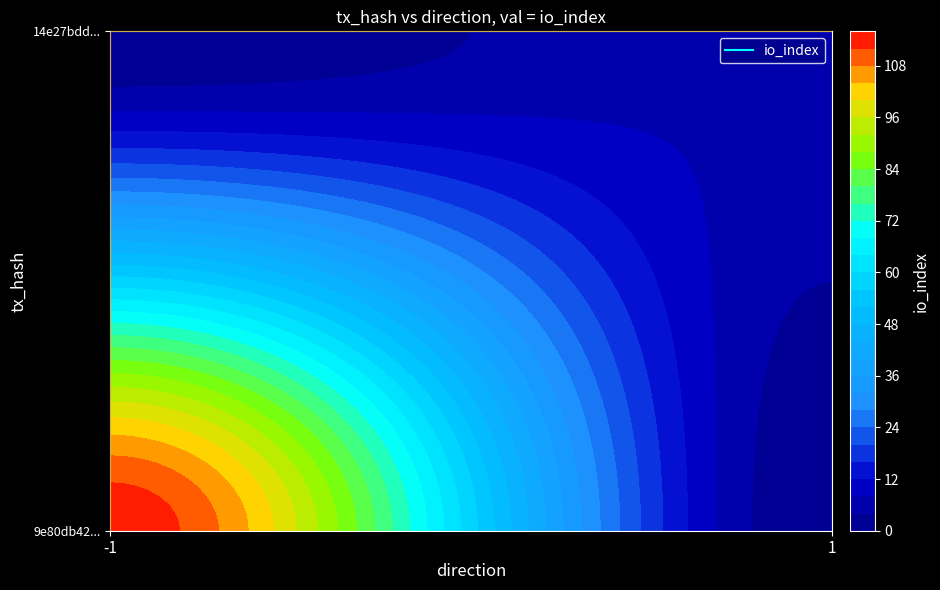

List the series in order of their overall mean, highest first.

9e80db42f9841079329a064442095b09090c624, 14e27bdd7b1f1dba6dc5aaddcfb8292985dc1f6